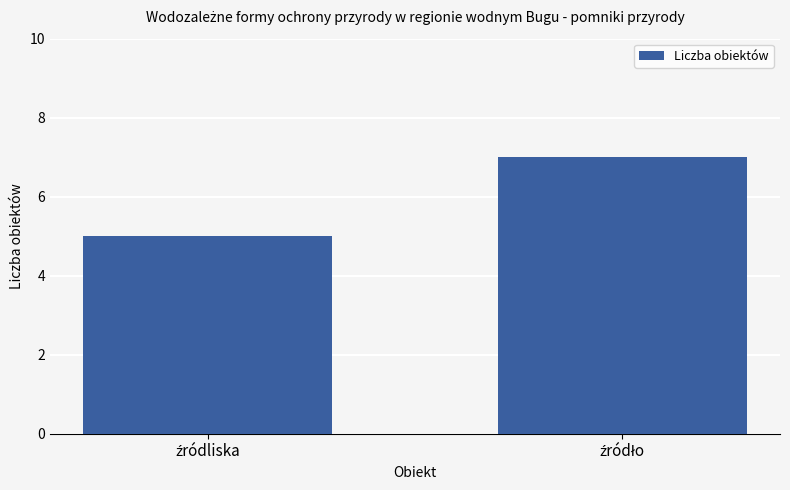

Are the bars horizontal?

No